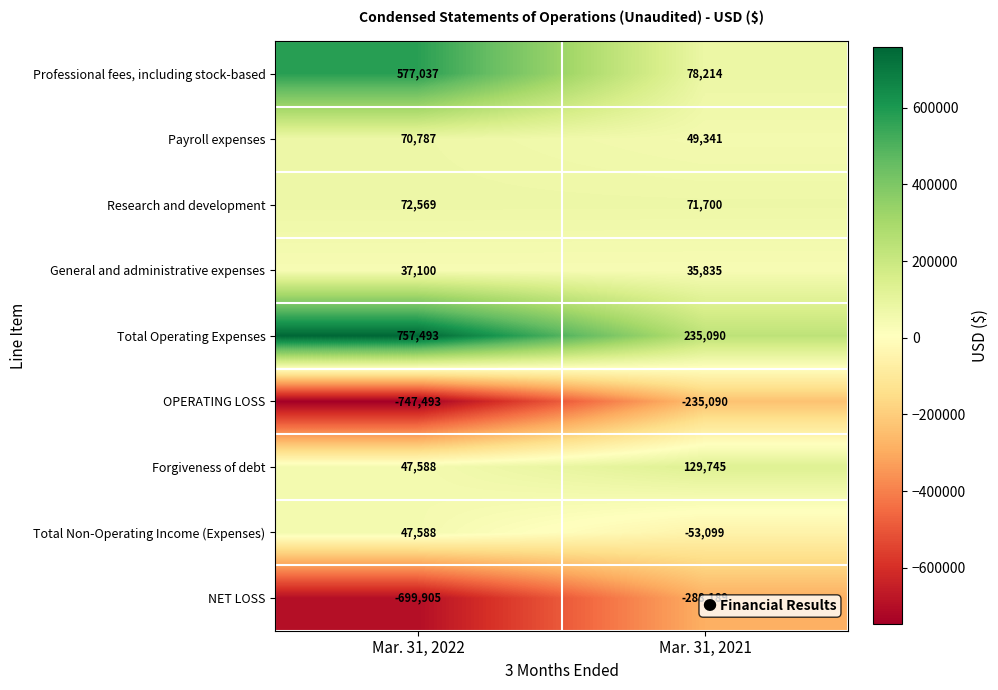

At which category does the chart reach its minimum across all series?

Mar. 31, 2022